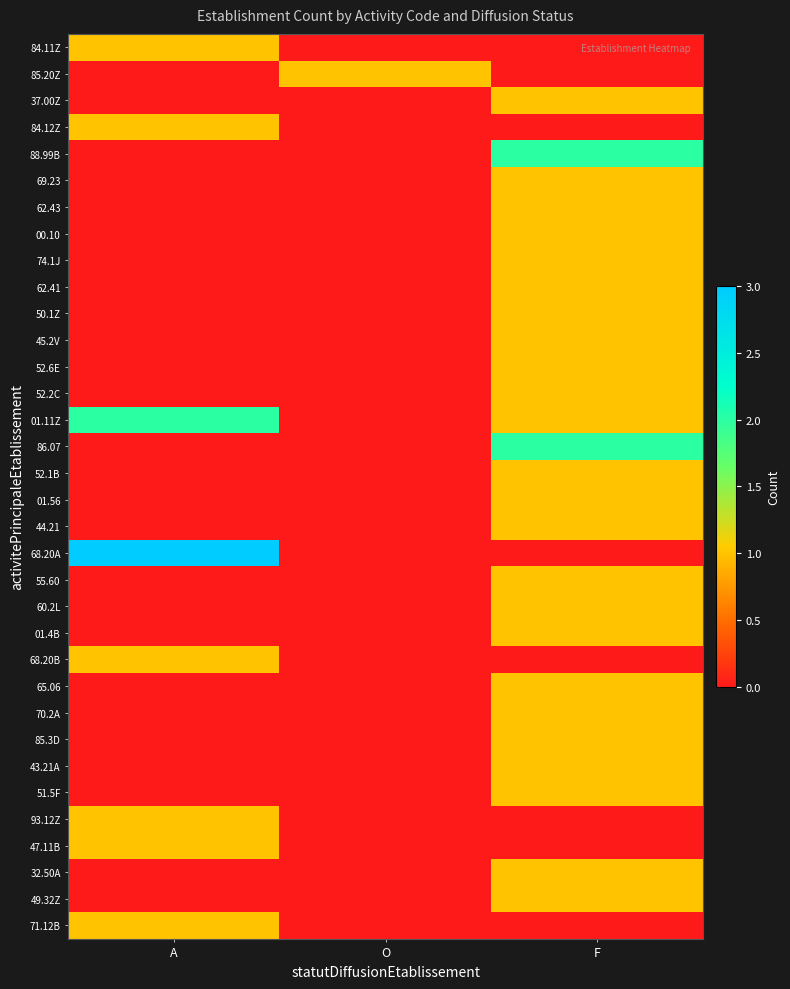

Which category has the highest value across all series?

A